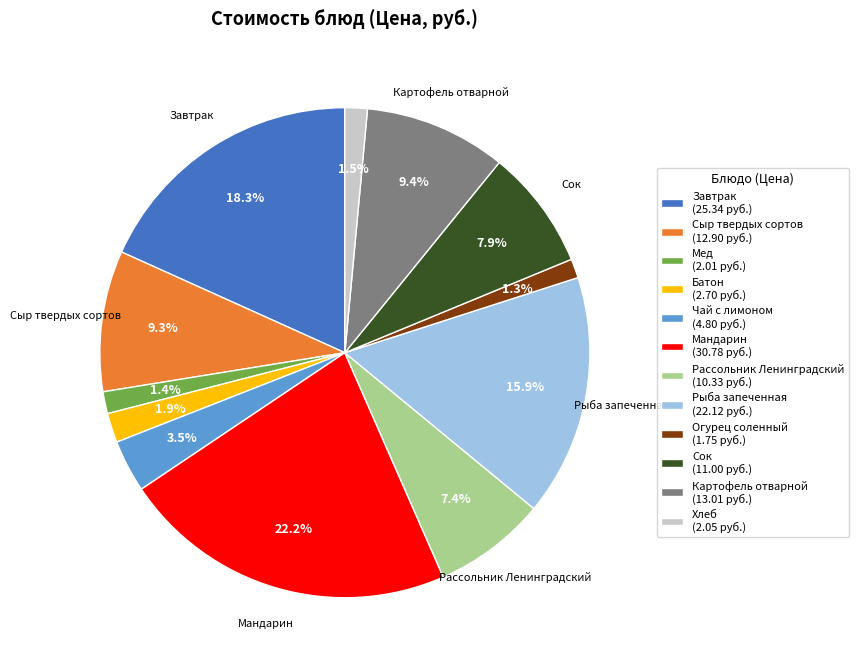

Combined, do Хлеб and Сыр твердых сортов account for over 50%?

No